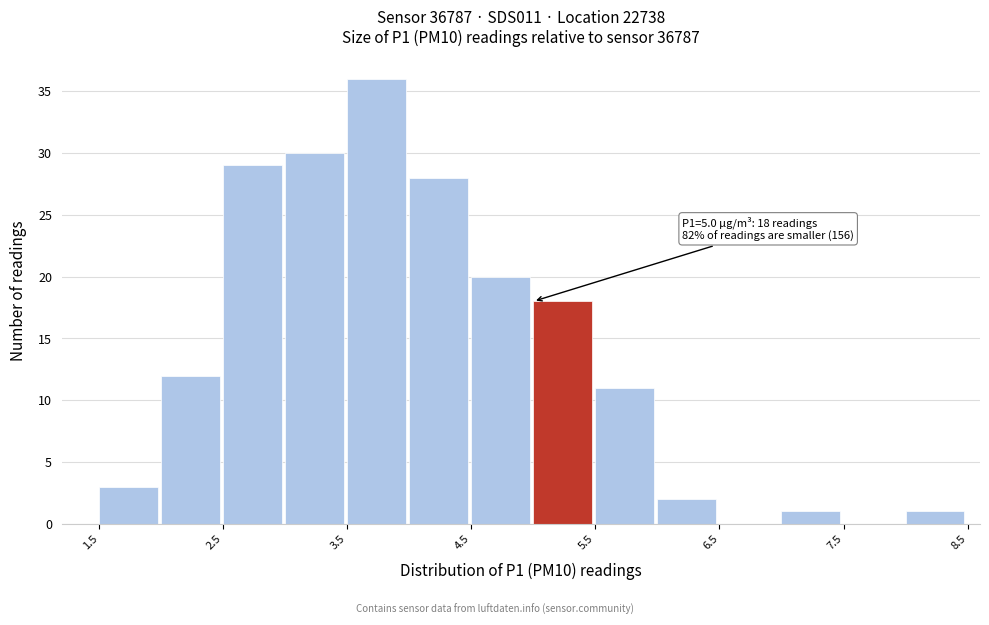

Which range on the x-axis has the tallest bar?

3.5 to 4.0